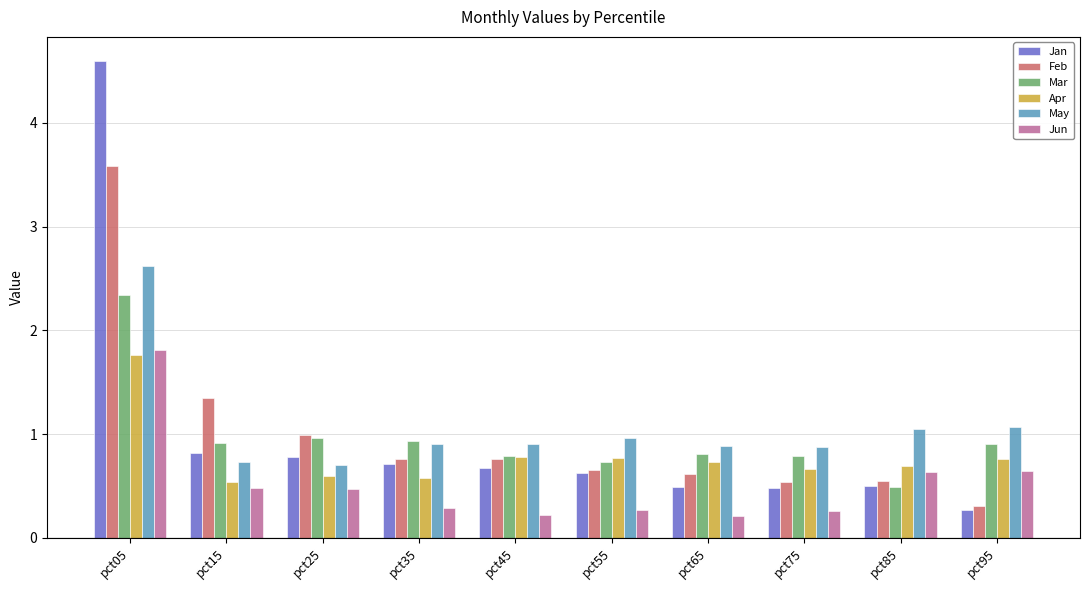

What is the difference between the highest and lowest values at pct15?

0.9